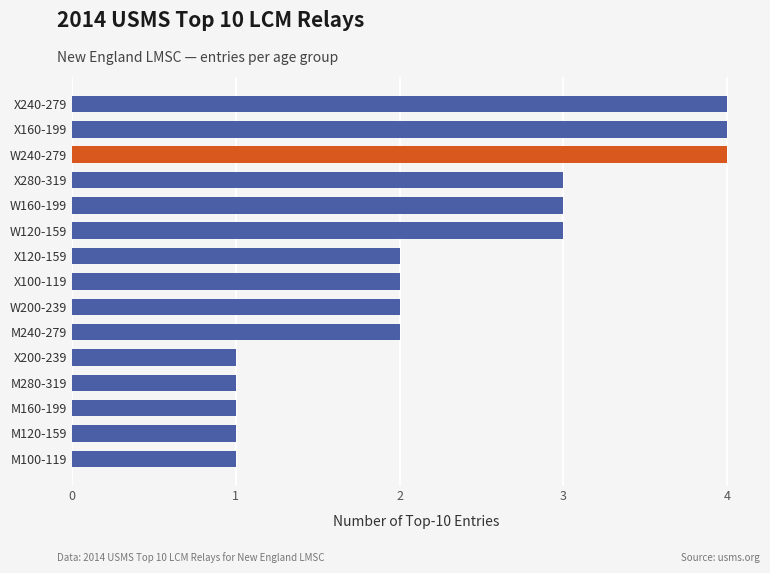

How many bars are there in total?

15